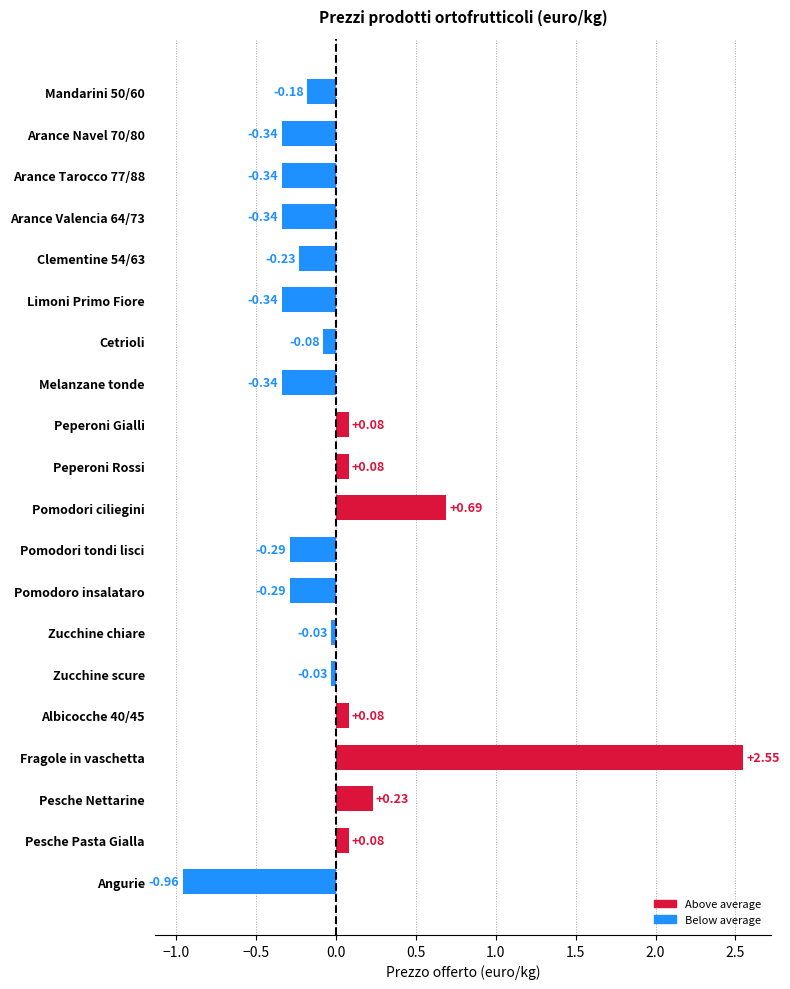

What is the label of the 7th bar from the bottom?

Zucchine chiare